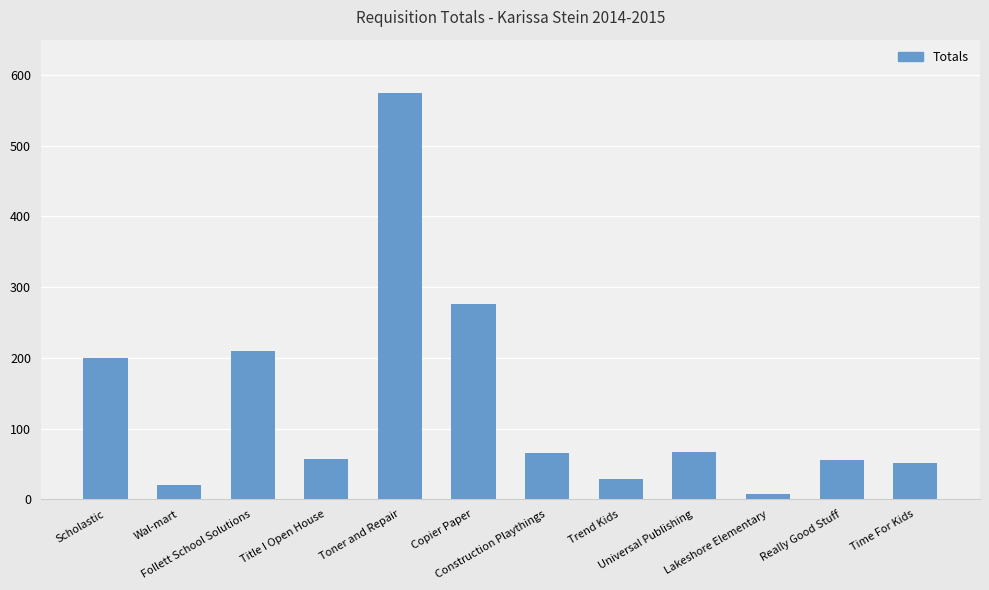

Where does the data first go above 66?

Scholastic